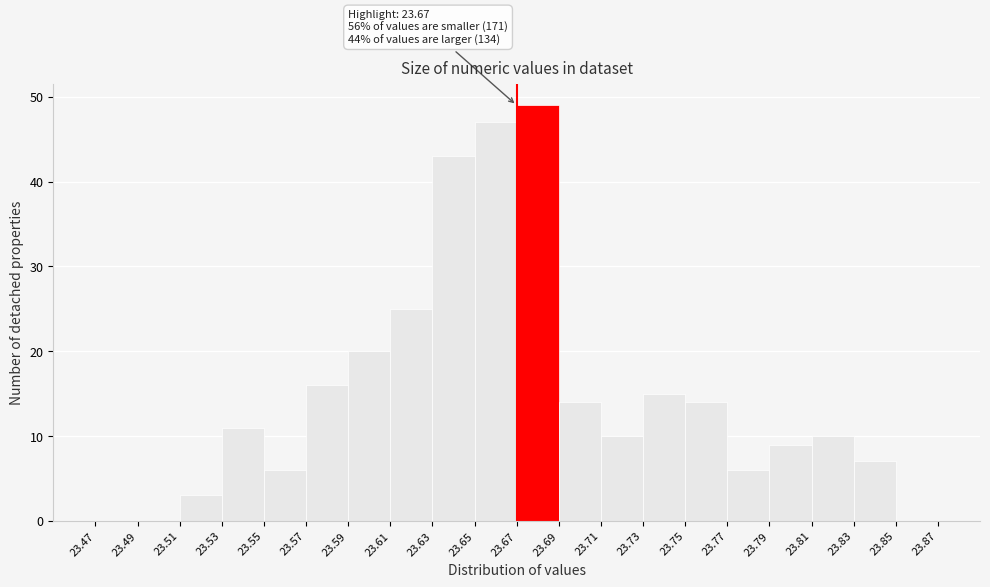

Which range on the x-axis has the tallest bar?

23.67 to 23.69